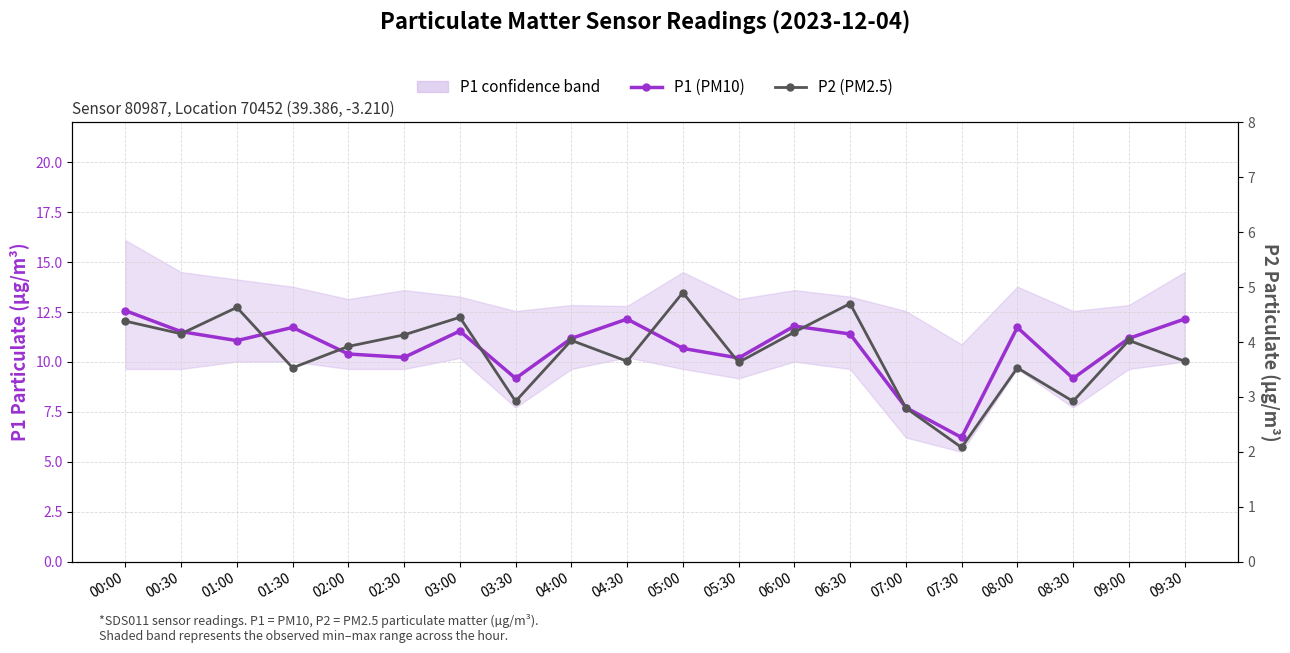

How many interior local valleys does the P2 (PM2.5) series have?

7